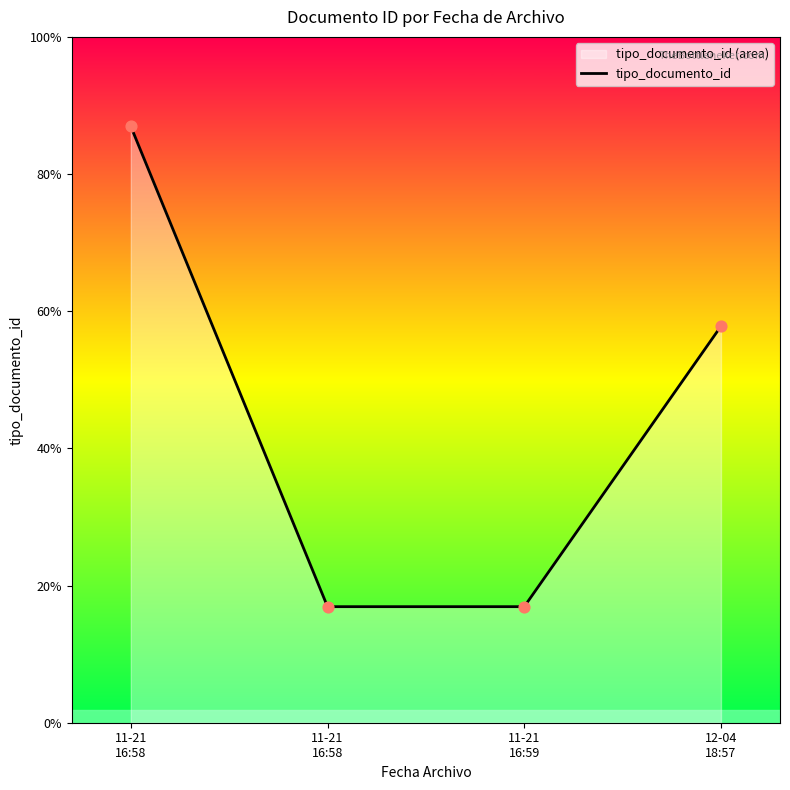

Which has a higher value, 11-21
16:58 or 12-04
18:57?

11-21
16:58